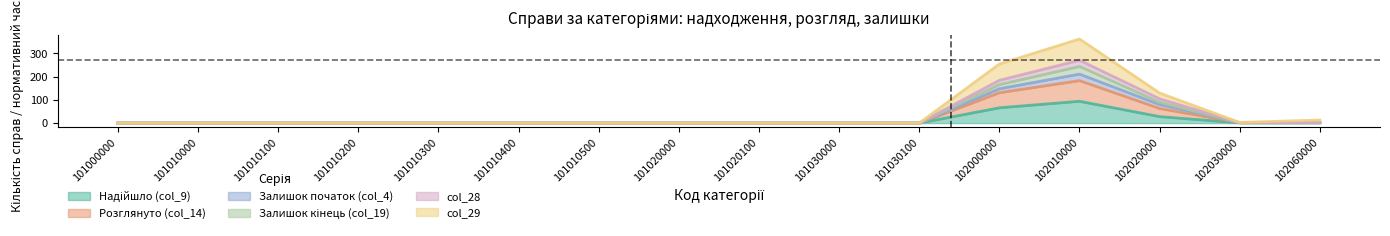

Is it true that Надійшло (col_9) equals 0.0 at 101010000?

True